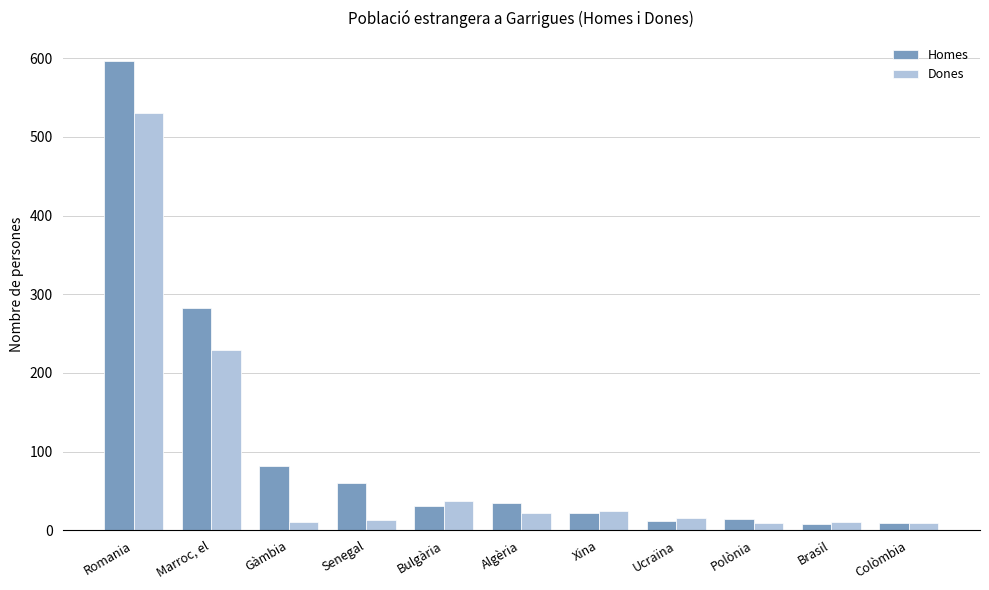

The value of Dones at Bulgària is 37. True or false?

True